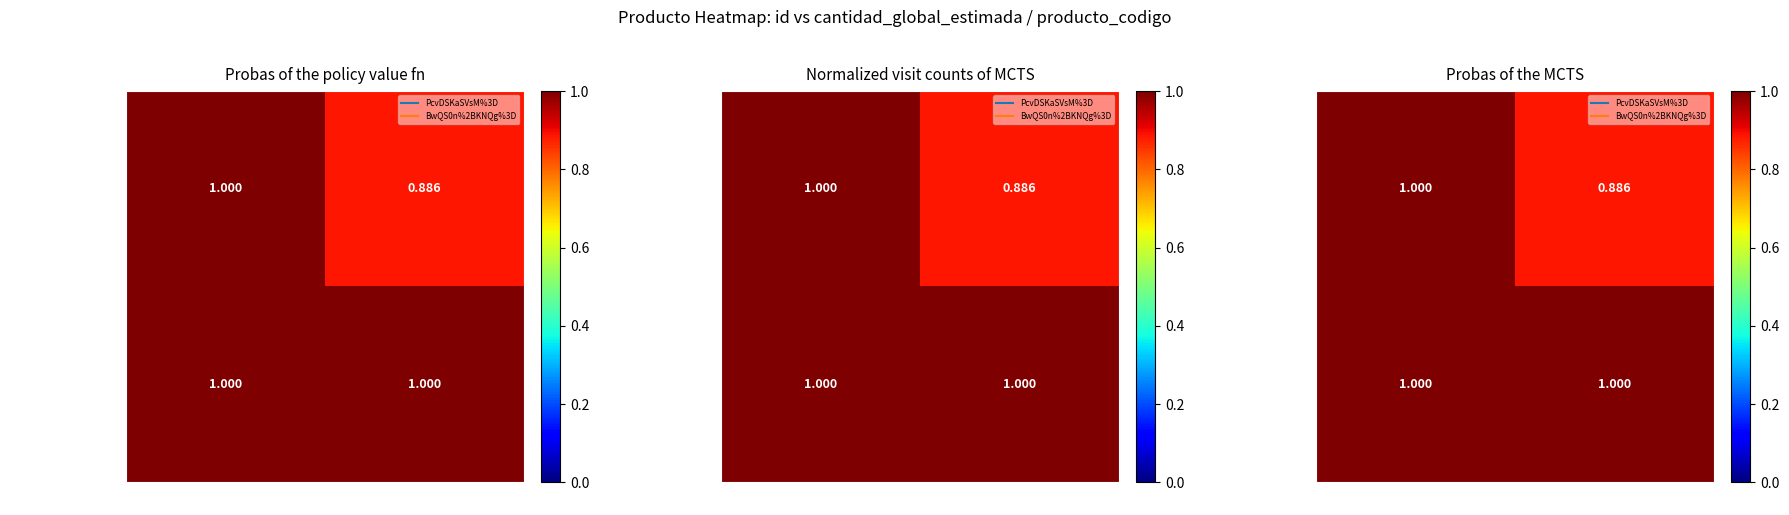

Which series changed the most between producto_codigo and cantidad_global_estimada?

PcvDSKaSVsM%3D